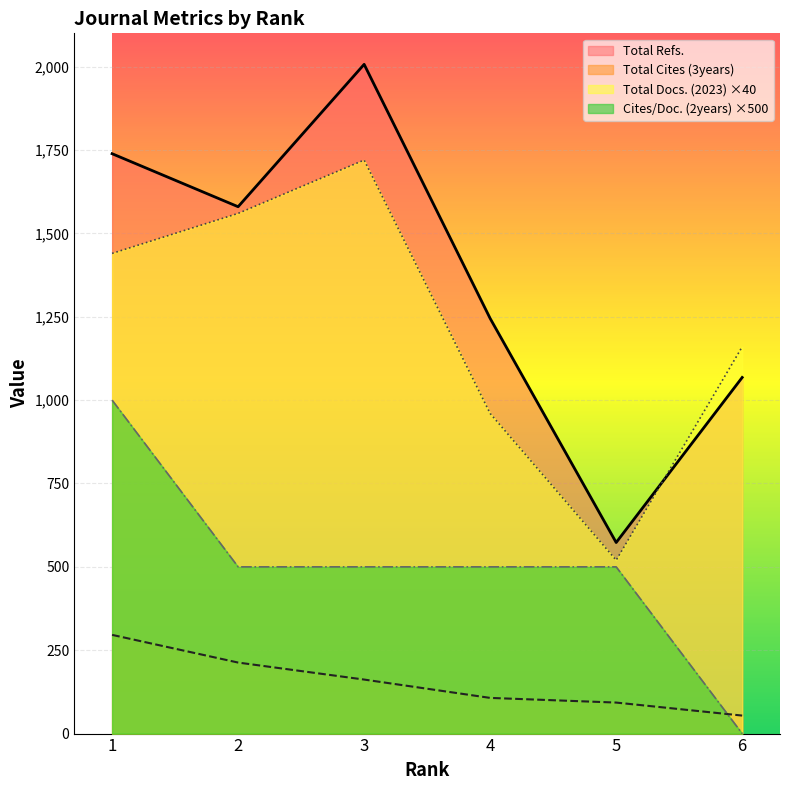

Which category has the highest value in the Total Refs. series?

3